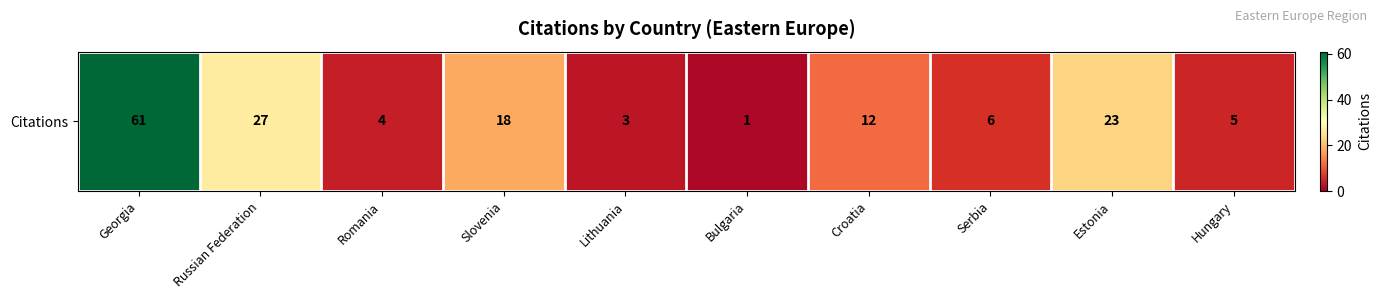

List the labels in order of value, smallest first.

Bulgaria, Lithuania, Romania, Hungary, Serbia, Croatia, Slovenia, Estonia, Russian Federation, Georgia